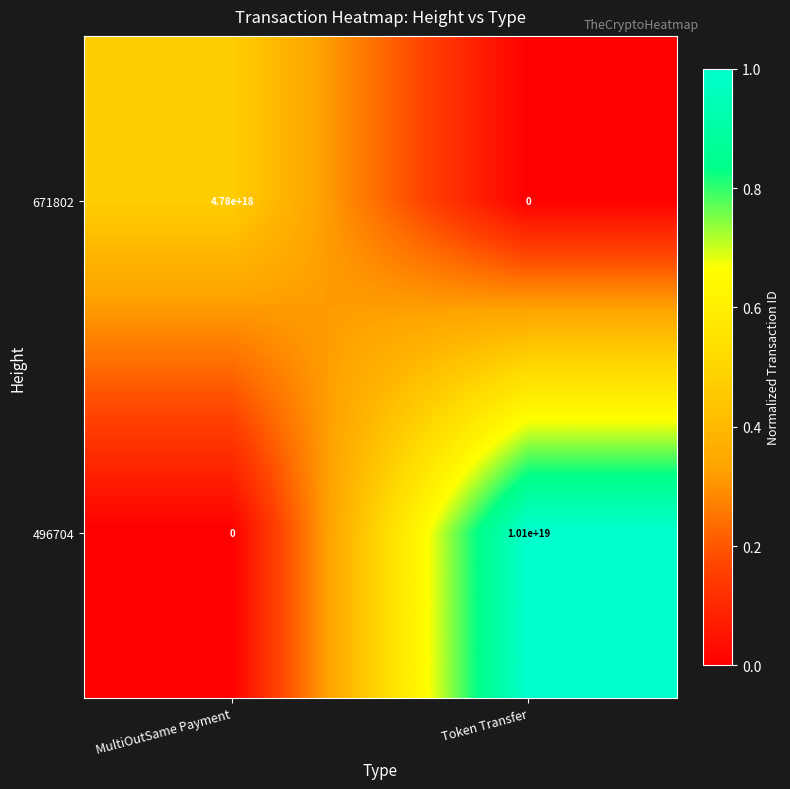

Between MultiOutSame Payment and Token Transfer, which series saw the biggest shift?

496704